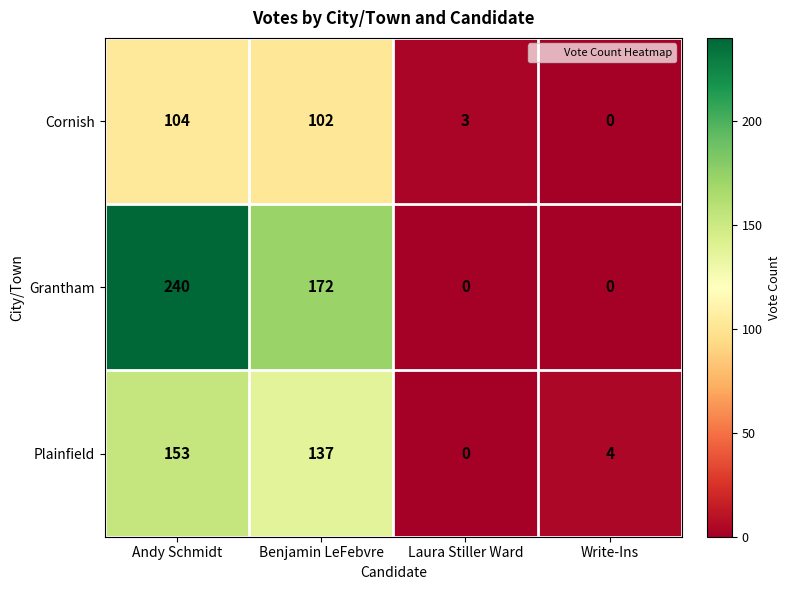

What is the difference between the Cornish values at Laura Stiller Ward and Write-Ins?

3